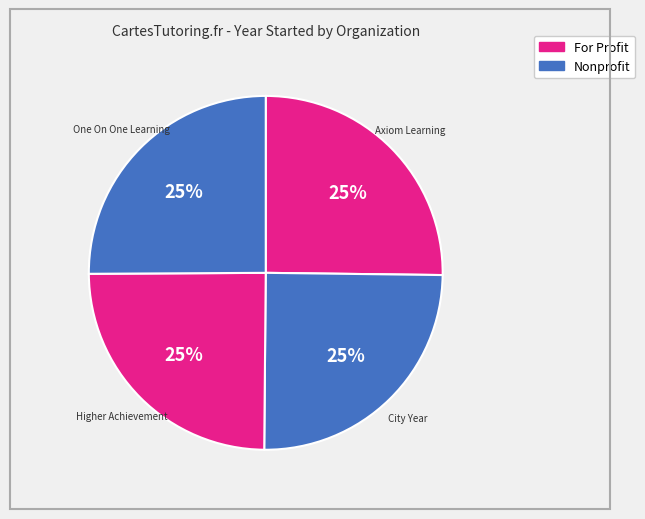

Count the number of slices in the pie.

4